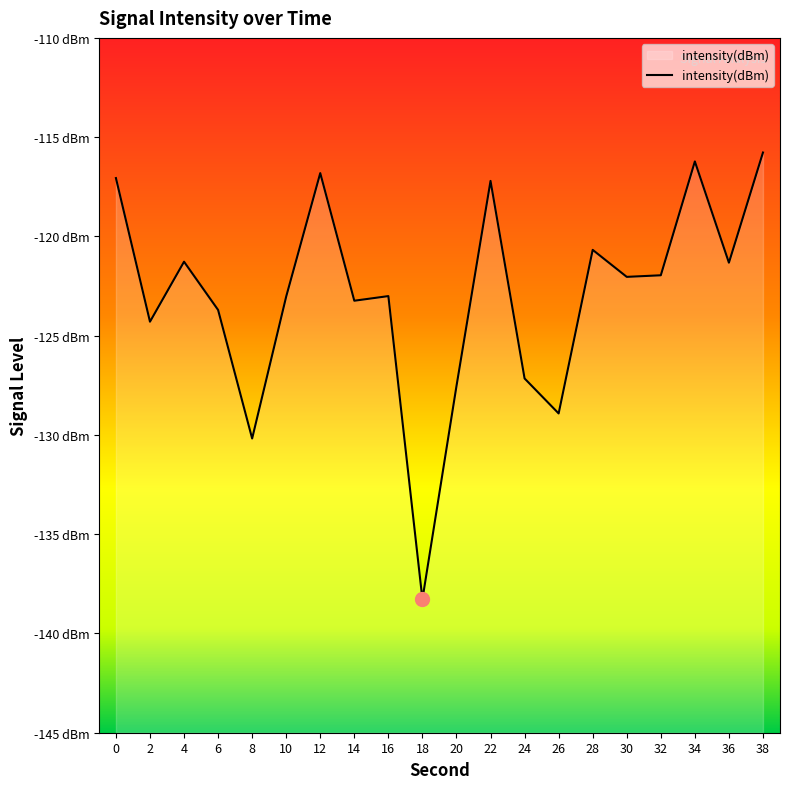

What is the maximum value shown in the chart?

-115.8